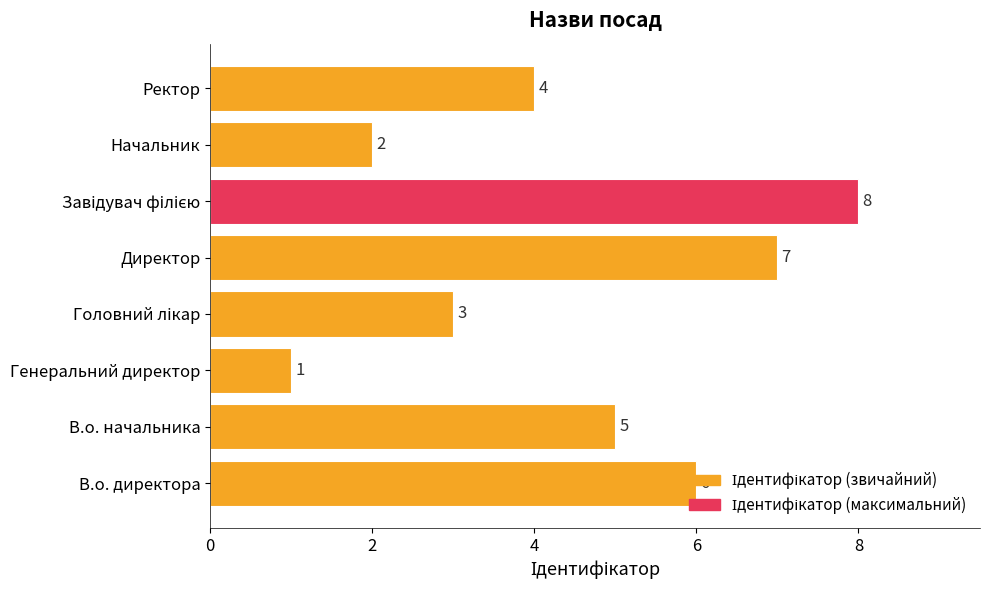

Between В.о. директора and Ректор, which is larger?

В.о. директора